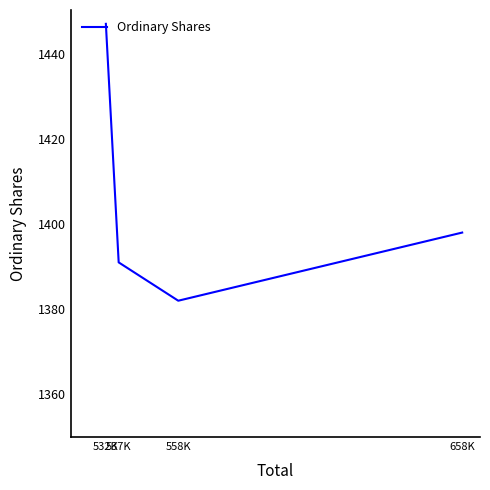

What is the change in value from 537K to 658K?

+7